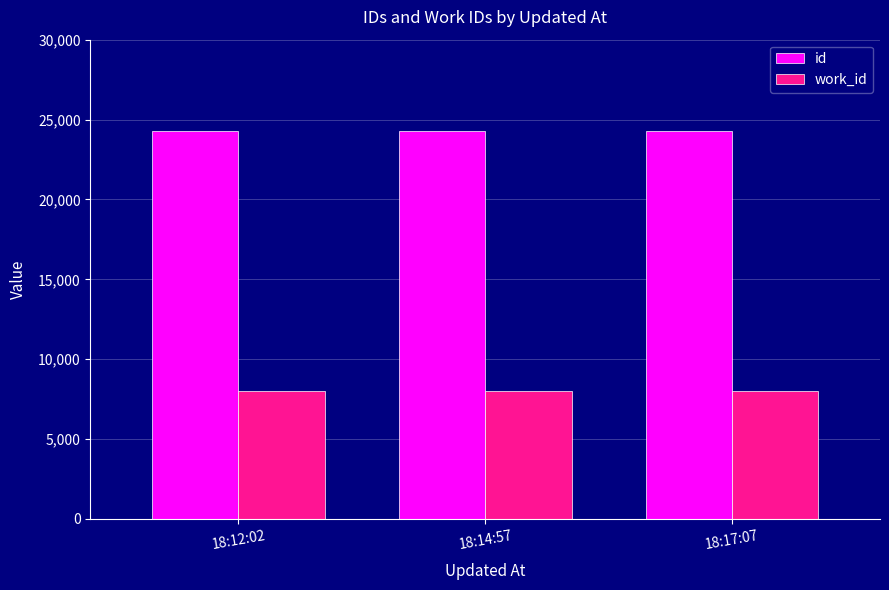

List the series in order of their overall mean, lowest first.

work_id, id